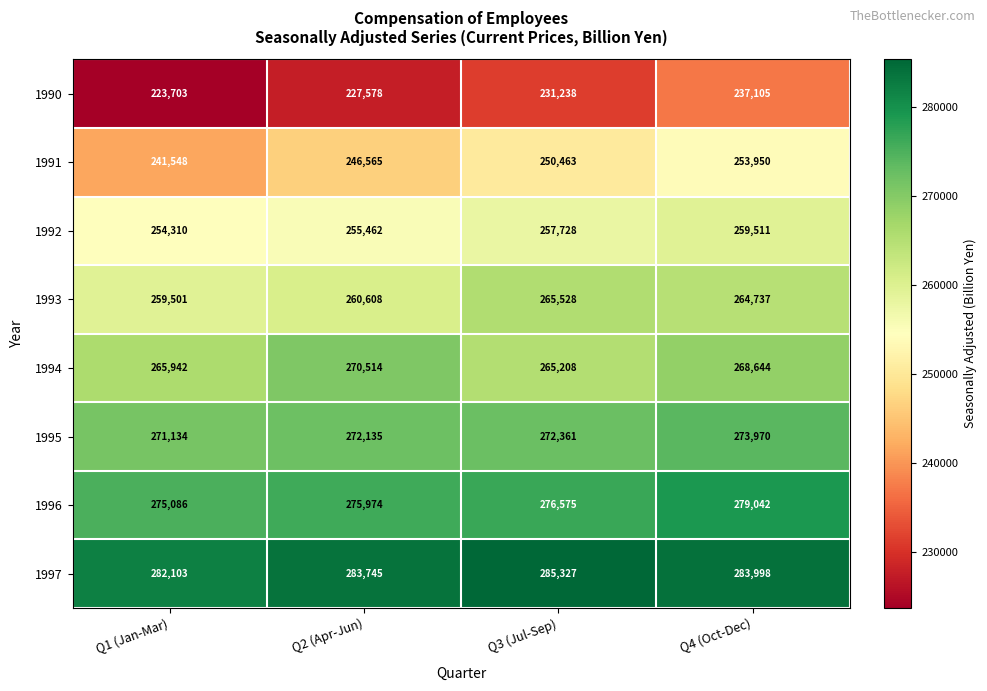

What is the difference between the highest and lowest values at Q4 (Oct-Dec)?

46893